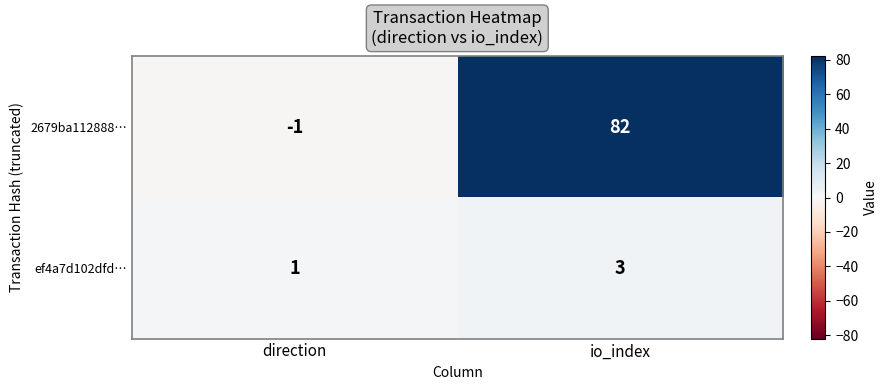

At which category is the sum across all series the highest?

io_index